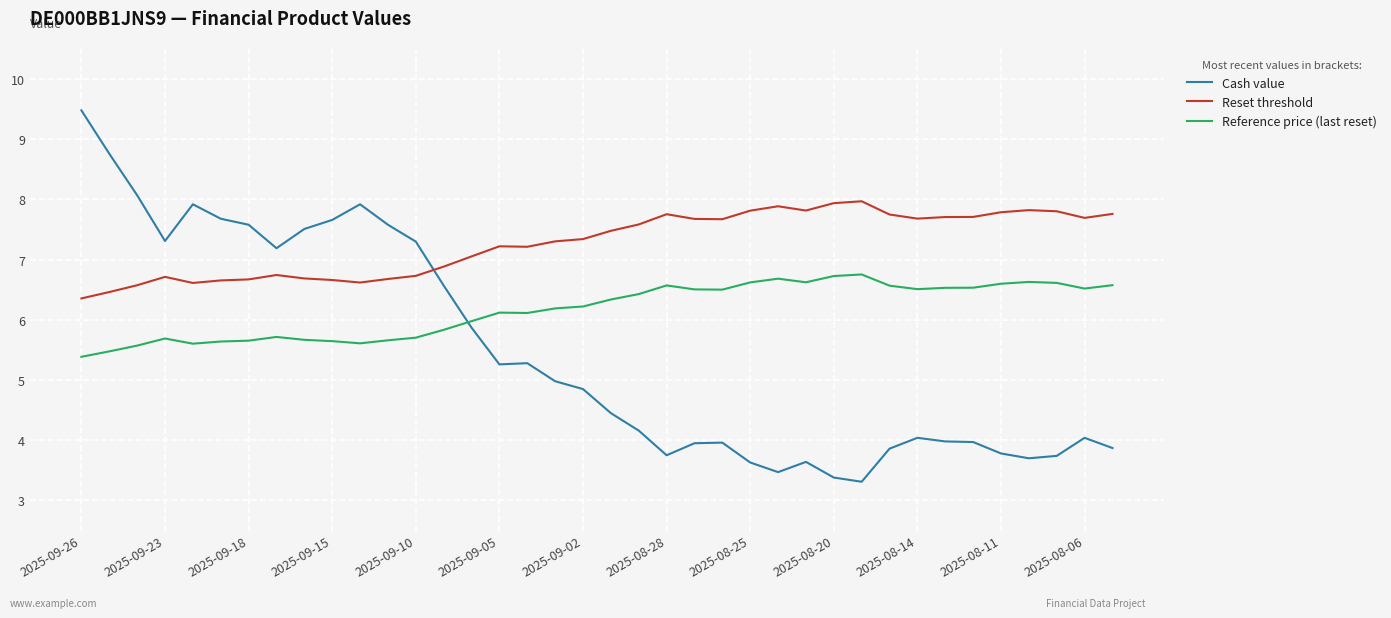

Which series has the widest spread of values?

Cash value